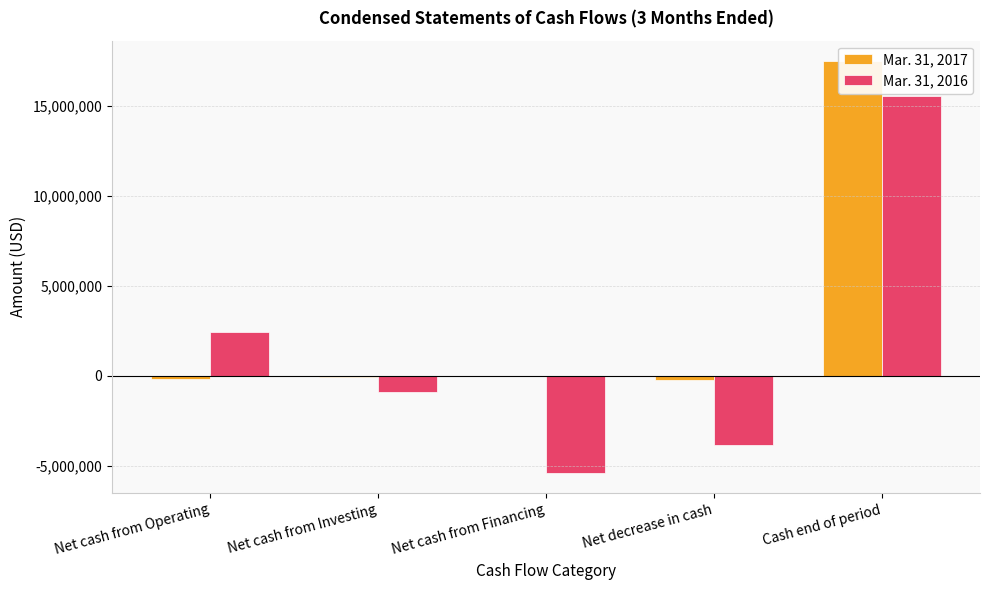

Where does the Mar. 31, 2017 series first go above -61718?

Net cash from Financing